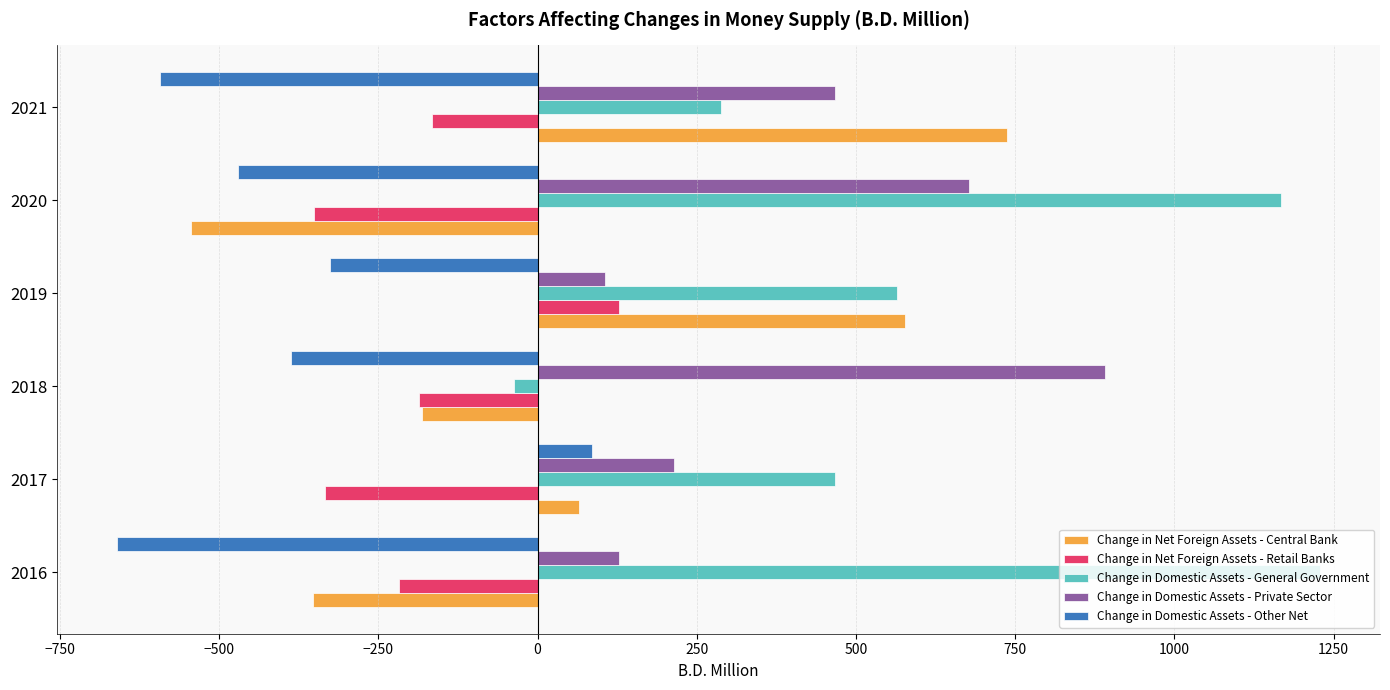

Between 2016 and 2020, which series saw the biggest shift?

Change in Domestic Assets - Private Sector